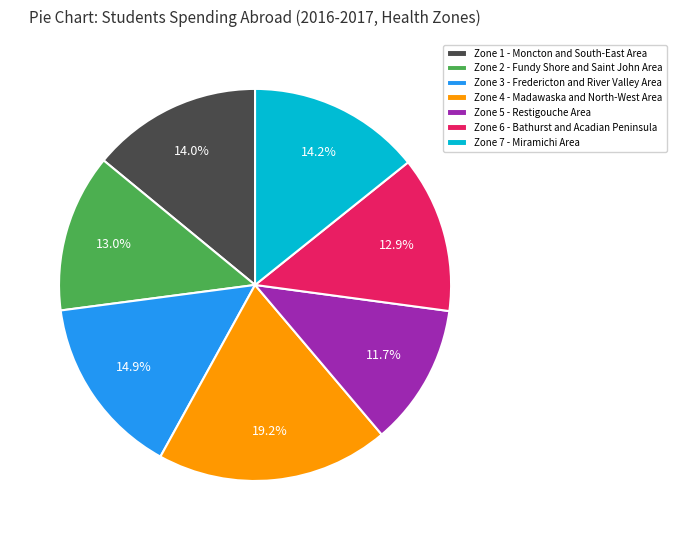

True or false: Zone 4 - Madawaska and North-West Area accounts for 19% of the total.

True